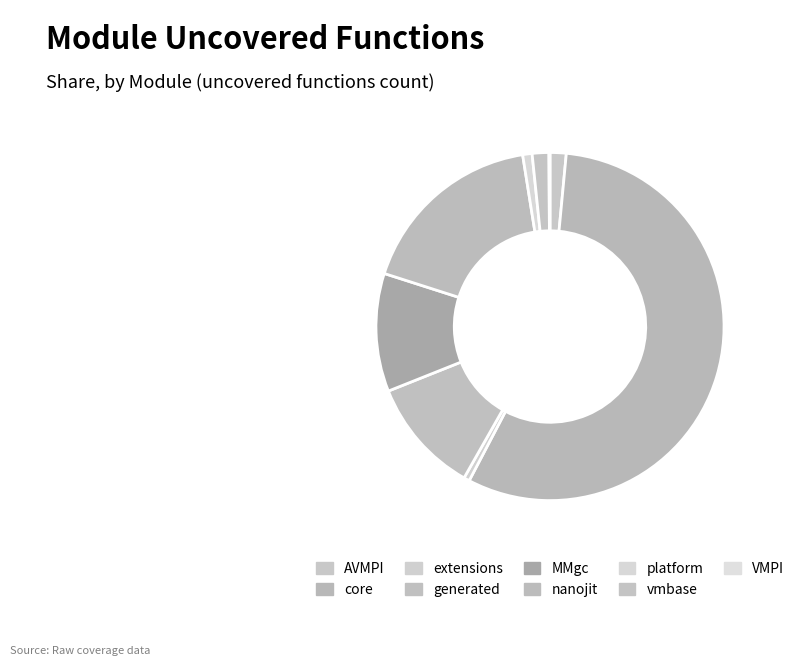

What is the majority slice?

core